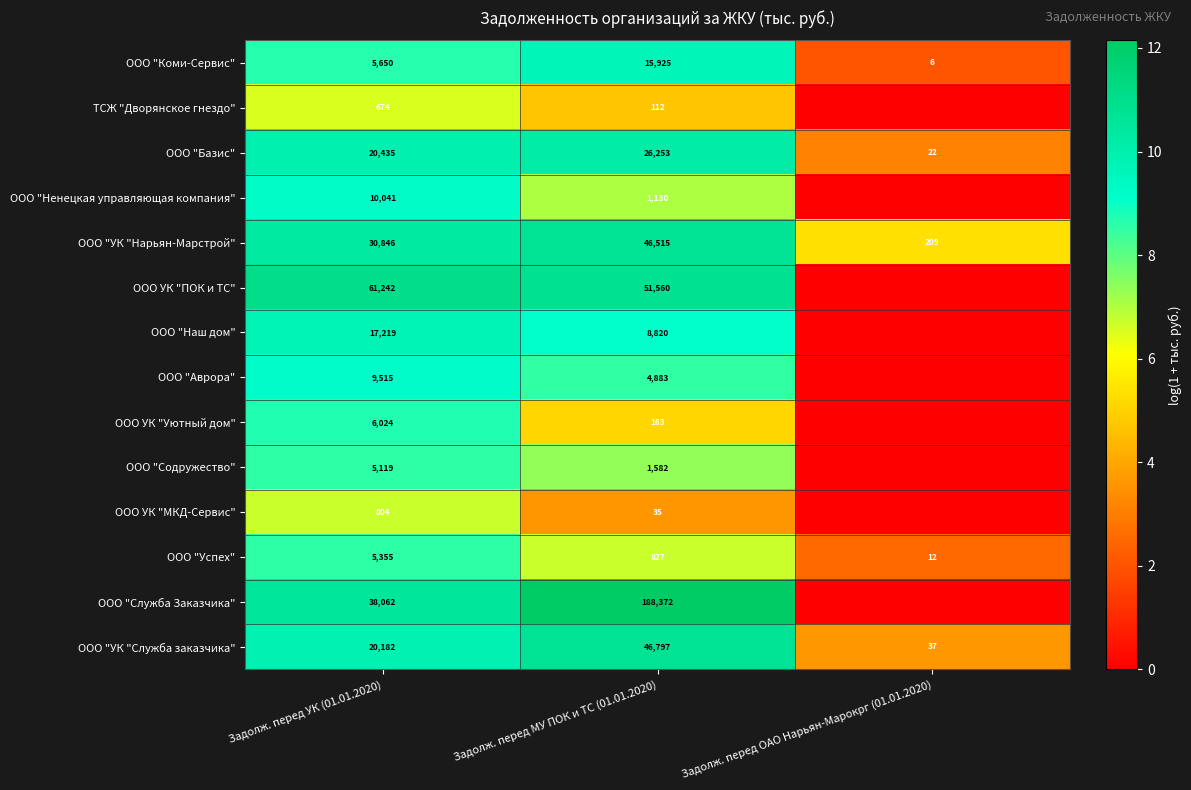

What is the total value across all series at Задолж. перед МУ ПОК и ТС (01.01.2020)?

392974